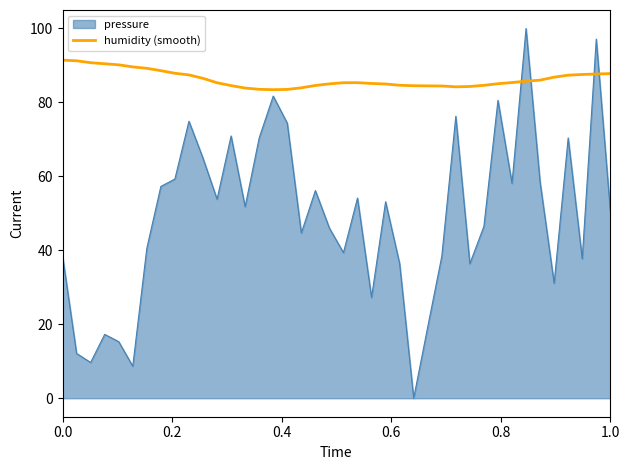

True or false: humidity (smooth) and pressure cross at least once.

True